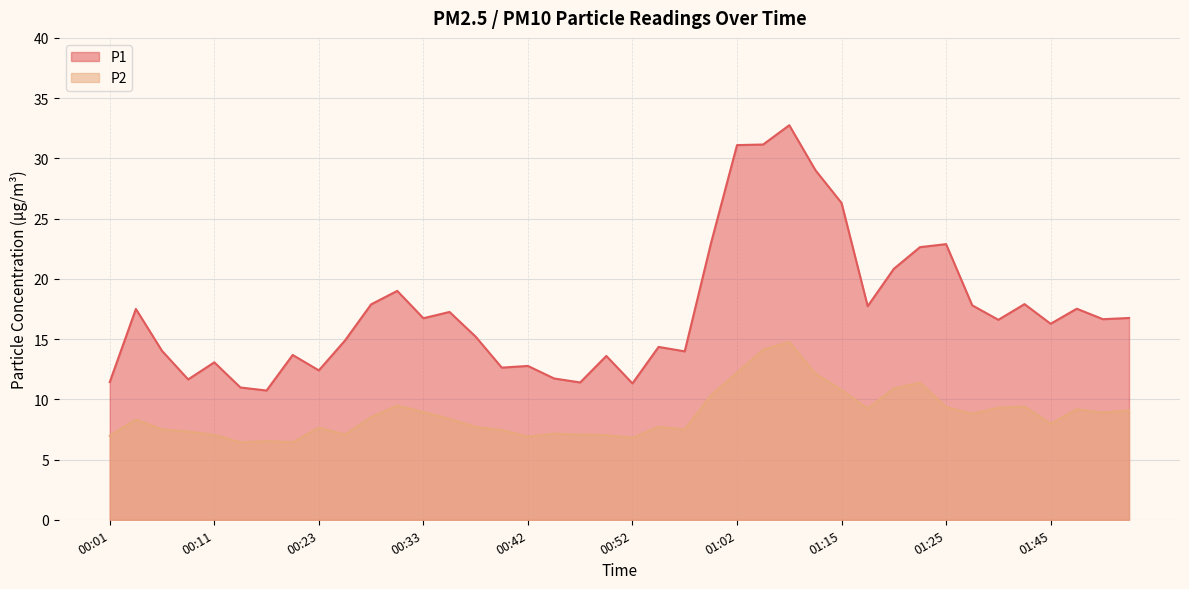

What position from the right is 01:45?

4